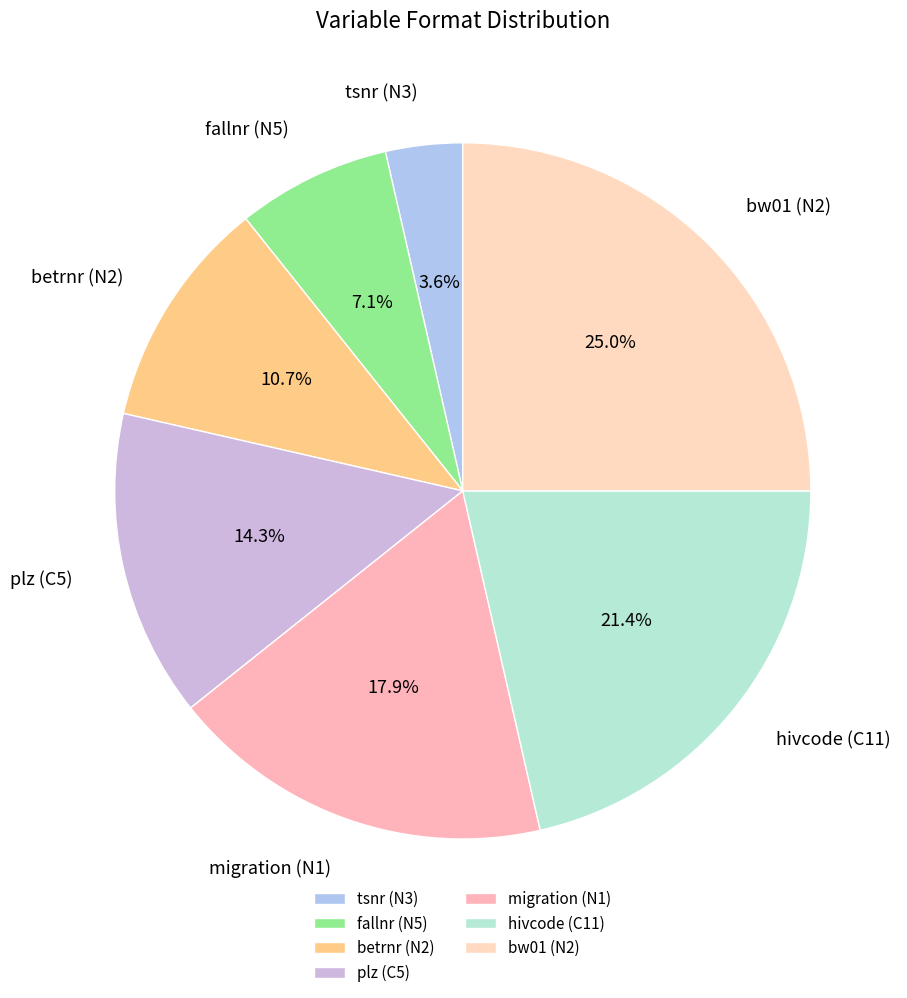

Rank the categories by value from lowest to highest.

tsnr (N3), fallnr (N5), betrnr (N2), plz (C5), migration (N1), hivcode (C11), bw01 (N2)